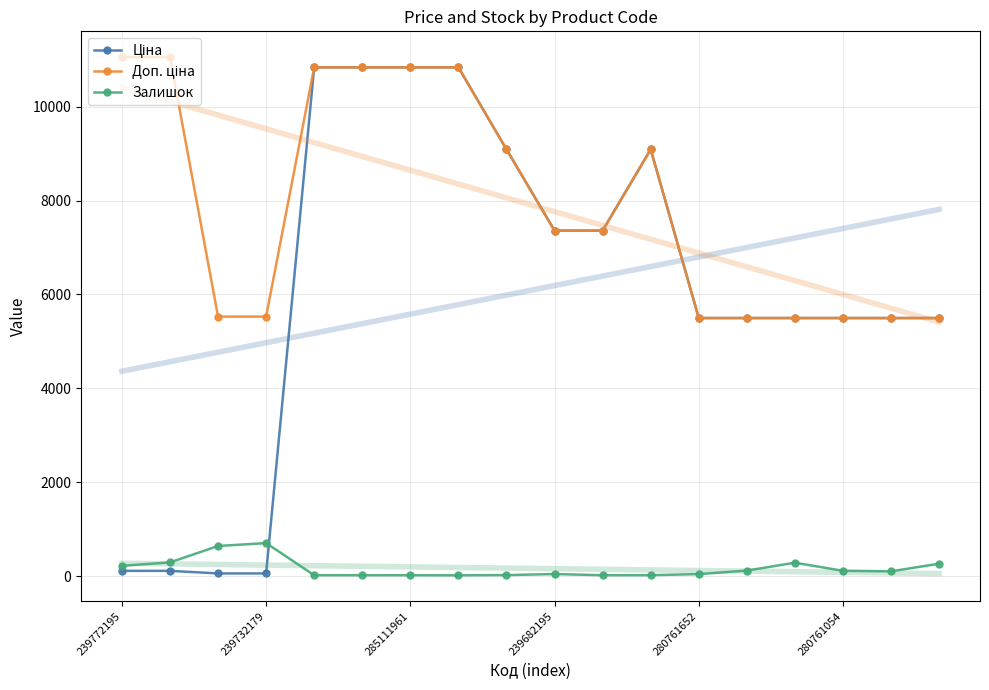

How many values in the Залишок series are below 100?

9